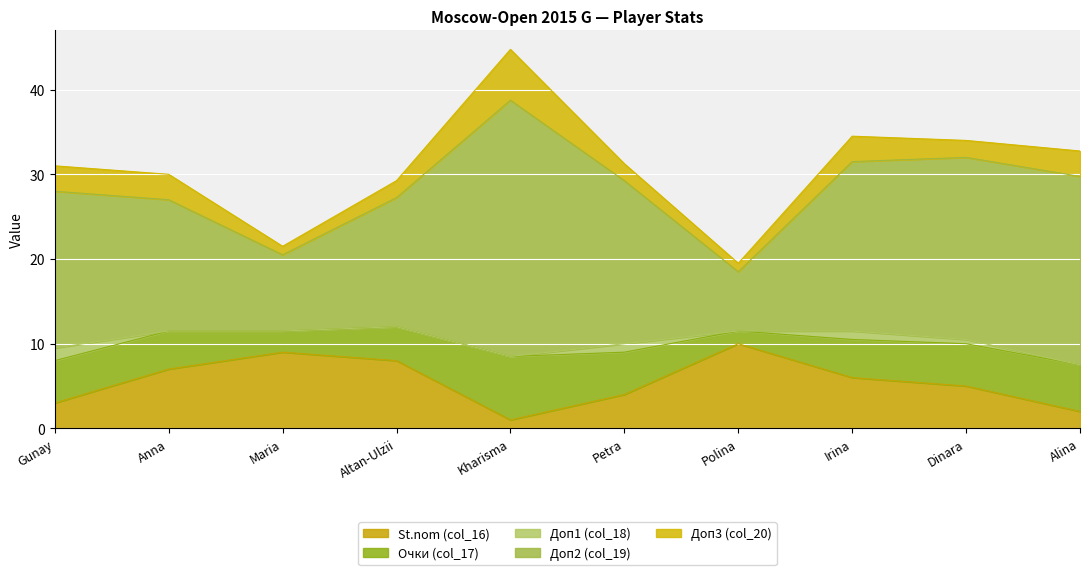

Rank the series by their maximum value, from highest to lowest.

Доп2 (col_19), St.nom (col_16), Очки (col_17), Доп3 (col_20), Доп1 (col_18)